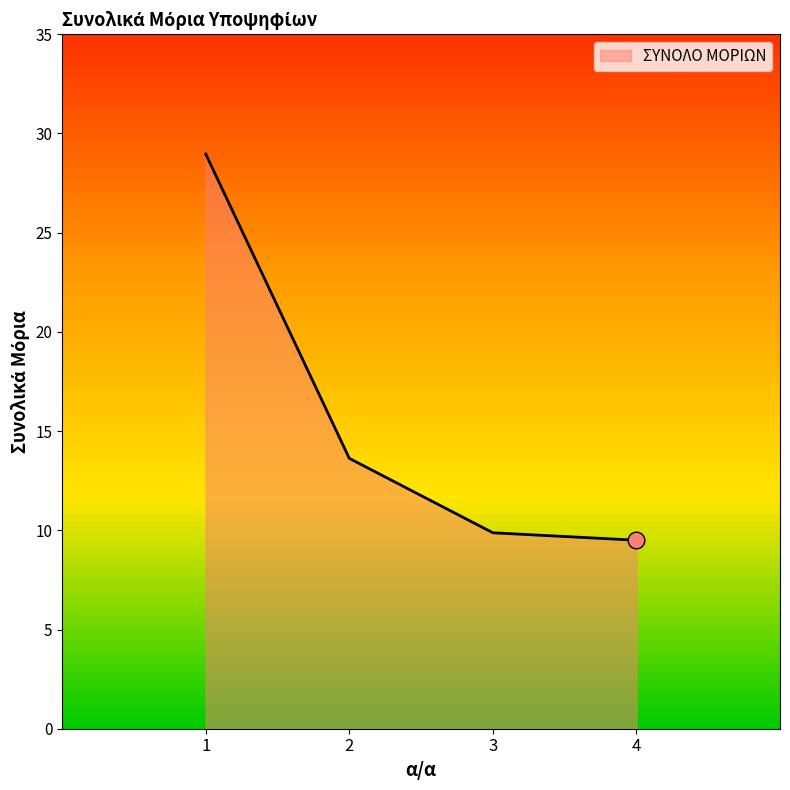

True or false: the data has more than 1 interior local peaks.

False